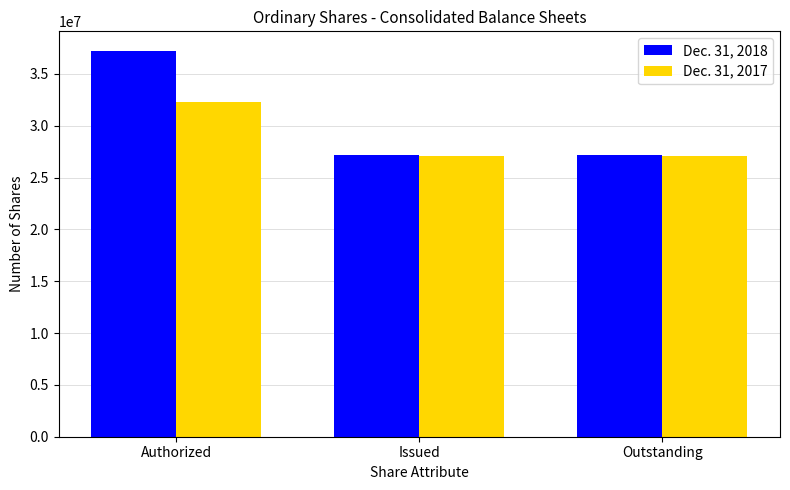

What is the difference between the maximum and minimum values in the Dec. 31, 2018 series?

10065669